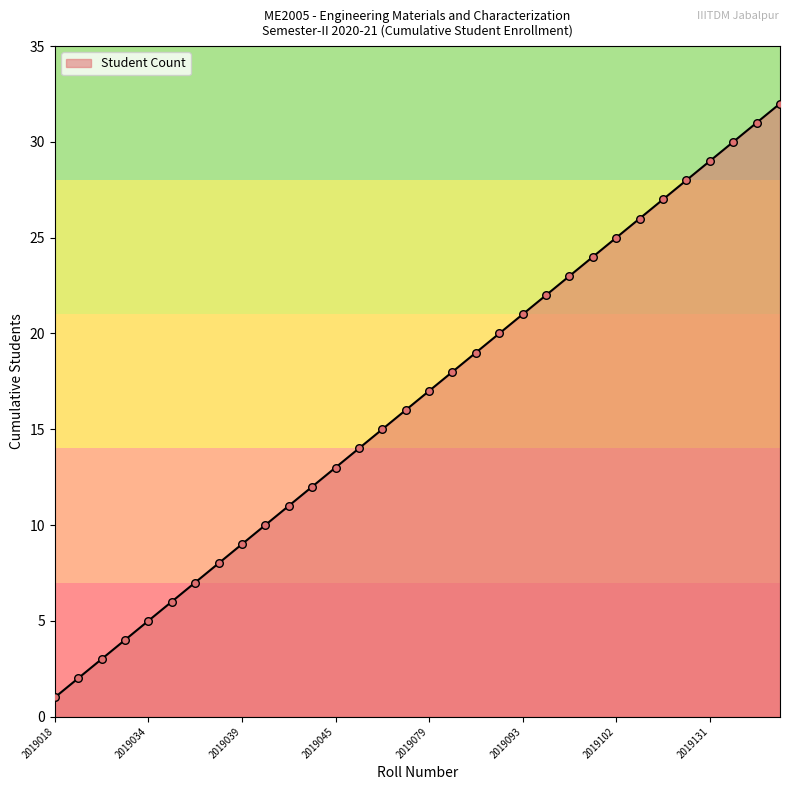

What is the maximum value shown in the chart?

32